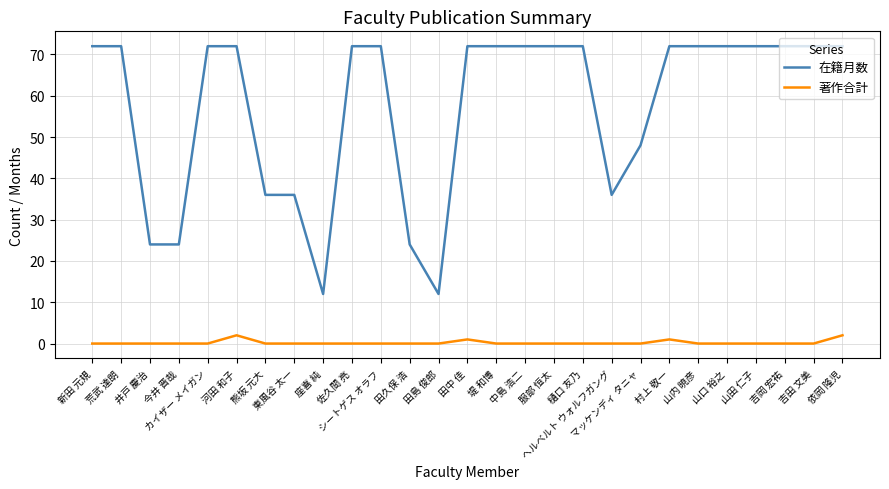

What position from the right is 河田 和子?

22